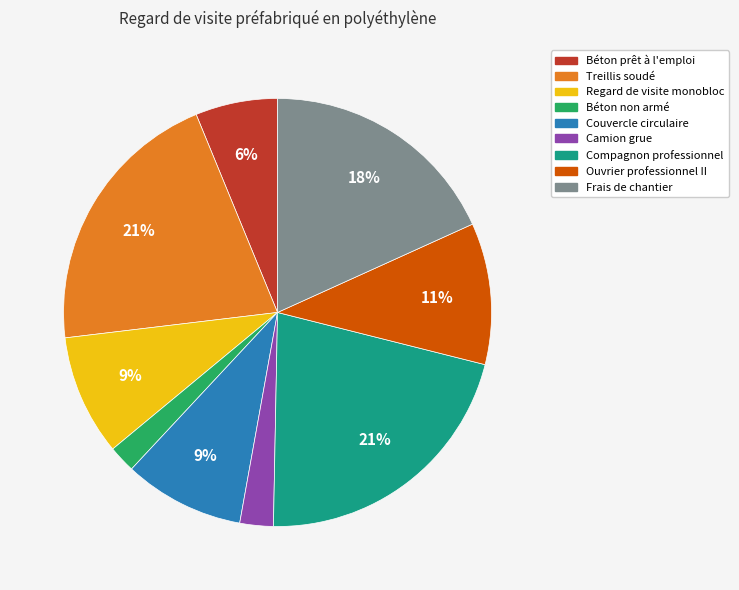

To the nearest percent, what percentage of the pie is Béton prêt à l'emploi?

6%